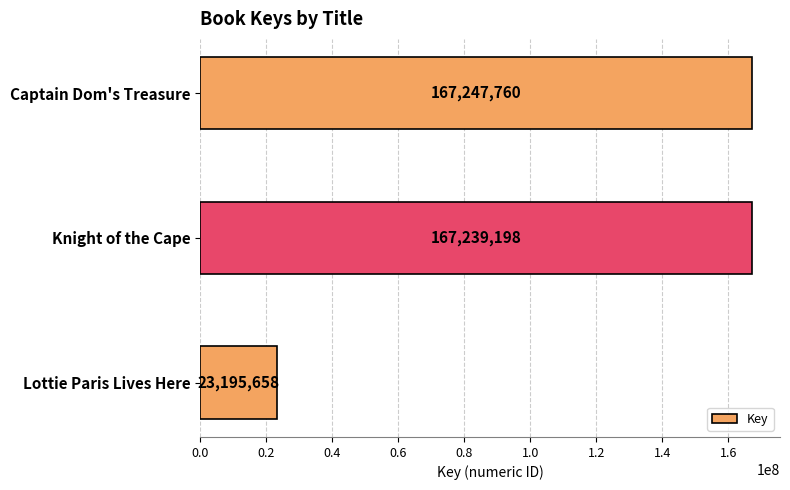

How many distinct data groups are displayed?

1